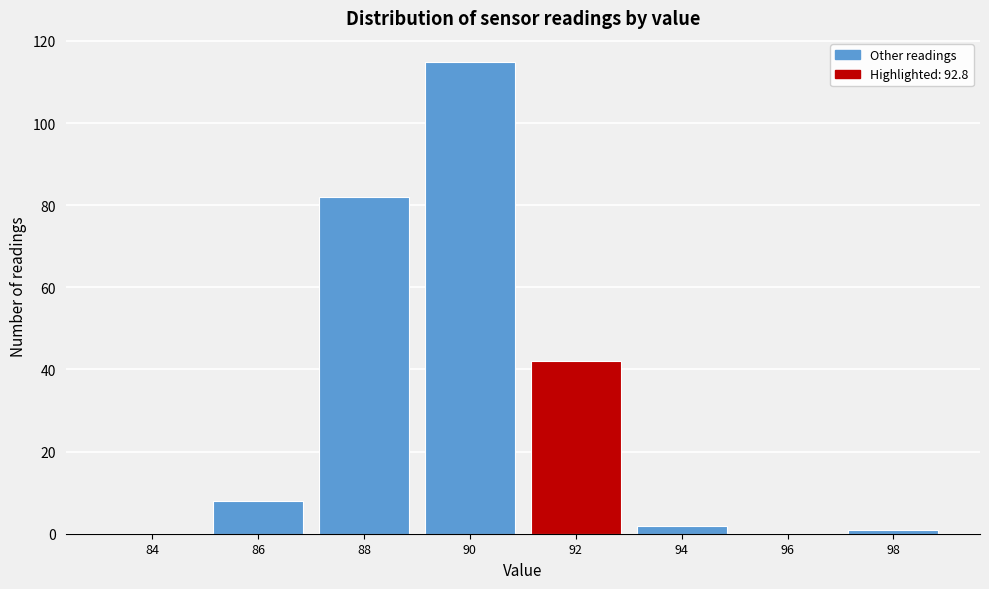

Reading left to right, list all the values displayed in this chart.

84=0	86=8	88=82	90=115	92=42	94=2	96=0	98=1